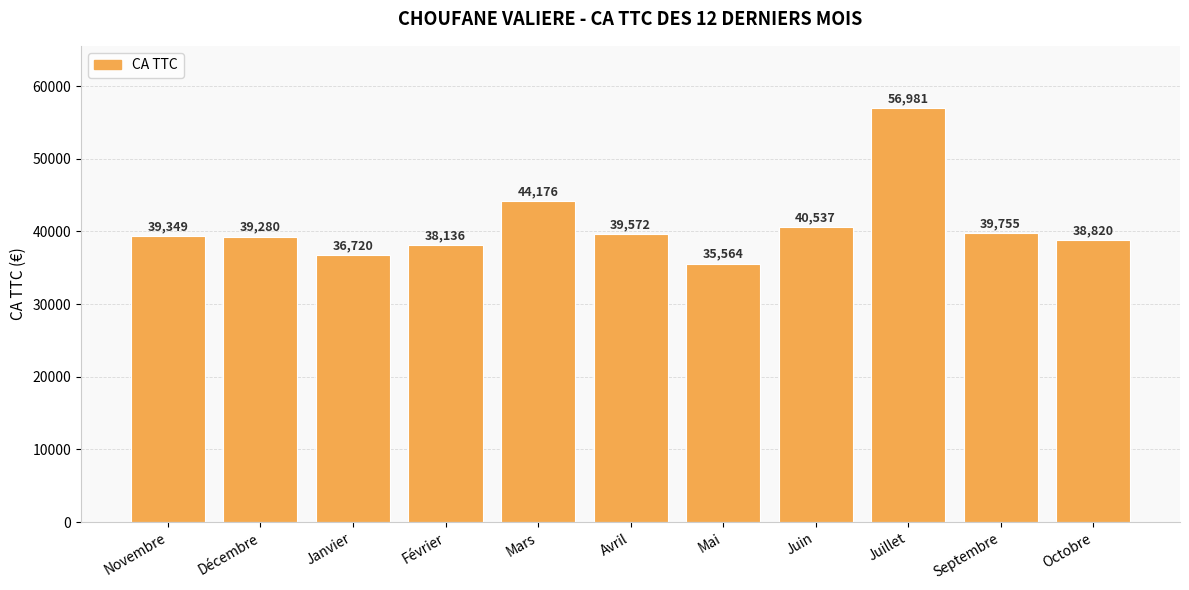

Where is the data nearest to the value 46272?

Mars